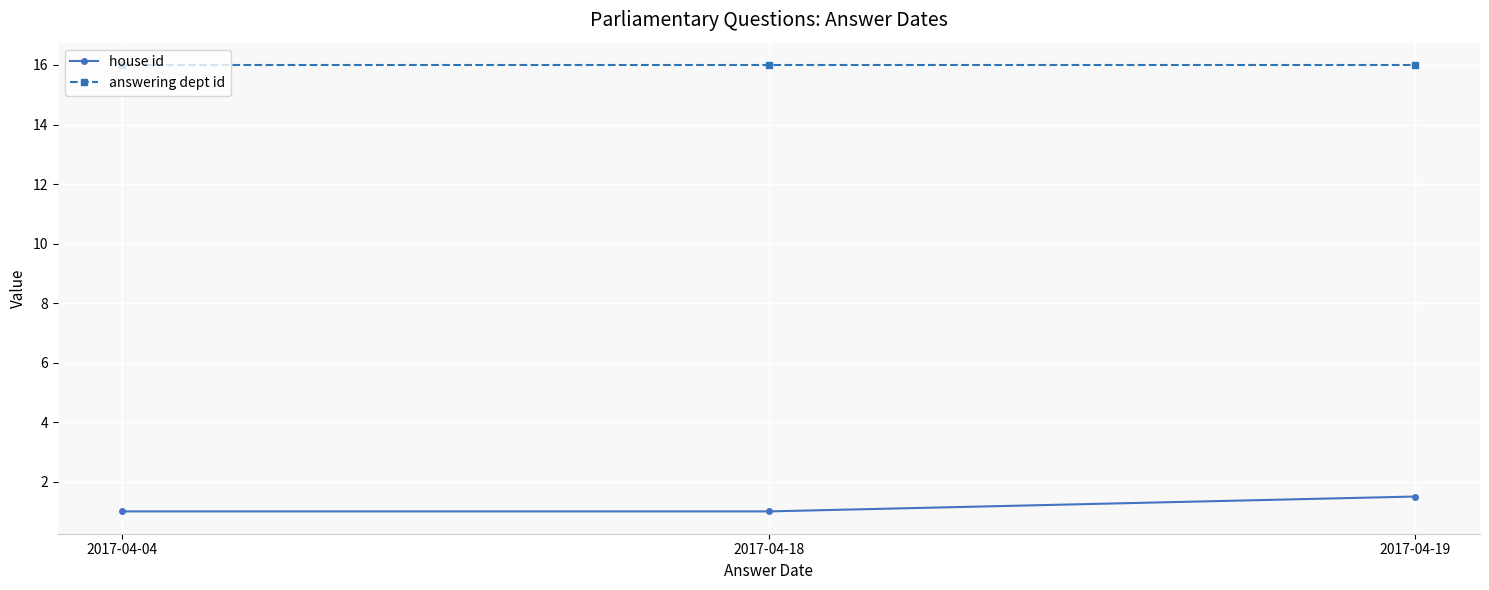

List the series in order of their peak value, highest first.

answering dept id, house id